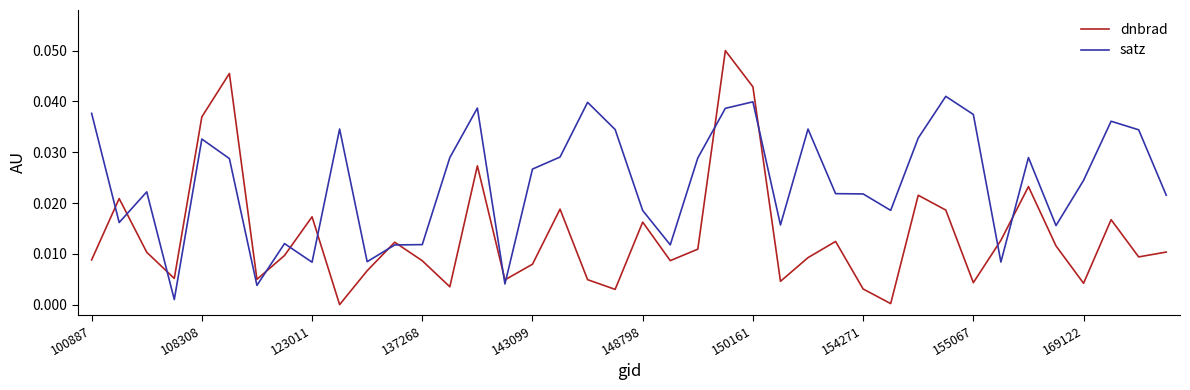

In dnbrad, how many points are higher than both neighbors (excluding endpoints)?

12